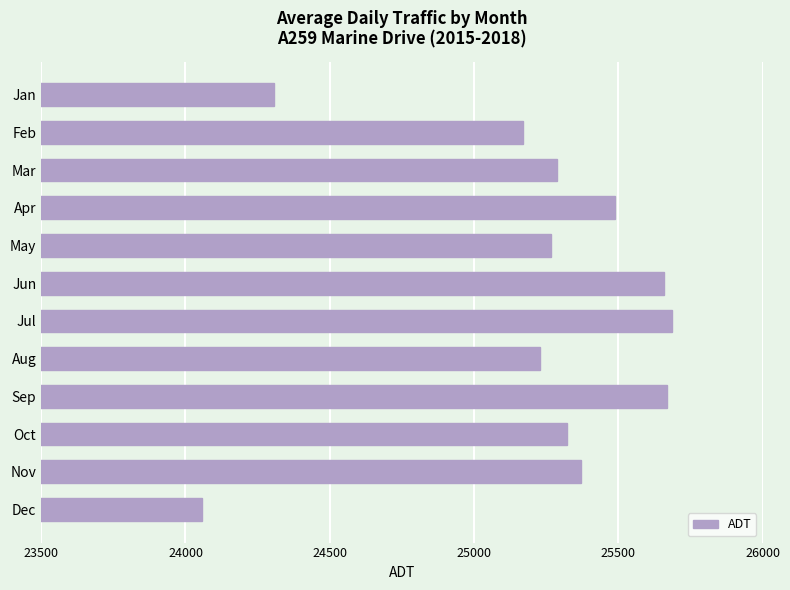

How many values are below 25321?

6